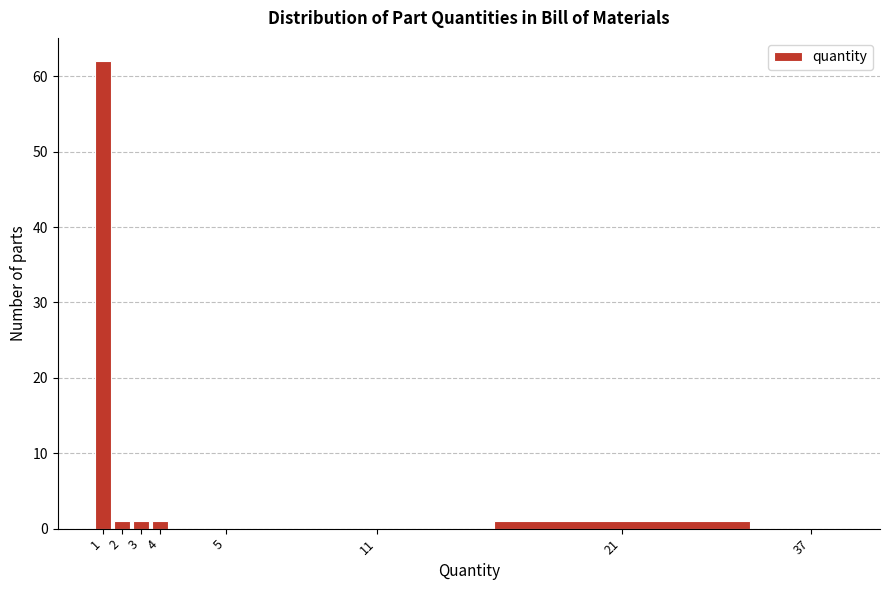

Reading right to left, list all the values displayed in this chart.

37=0	21=1	11=0	5=0	4=1	3=1	2=1	1=62